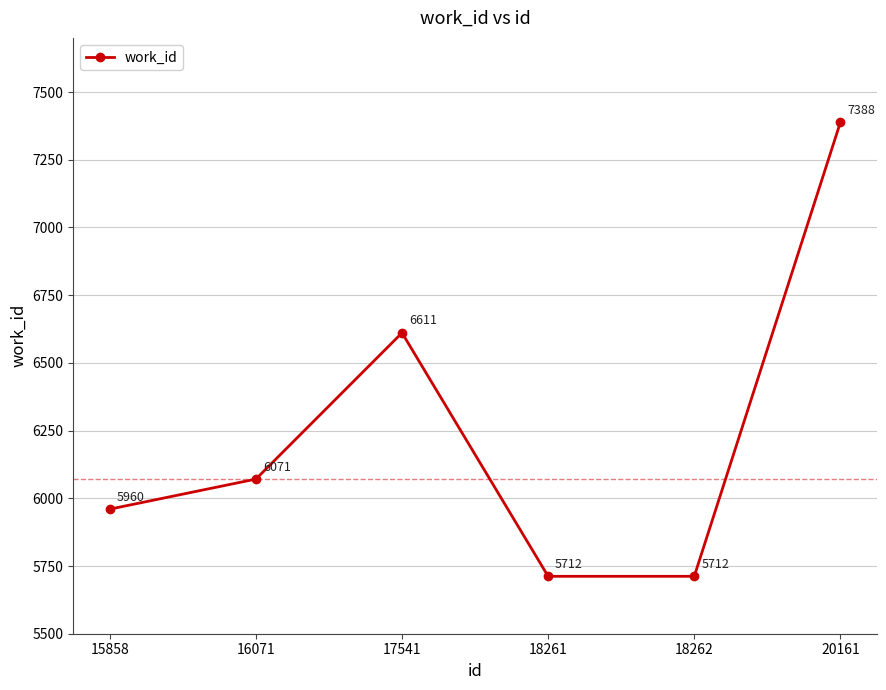

The chart shows a value of 9089 at 17541. True or false?

False